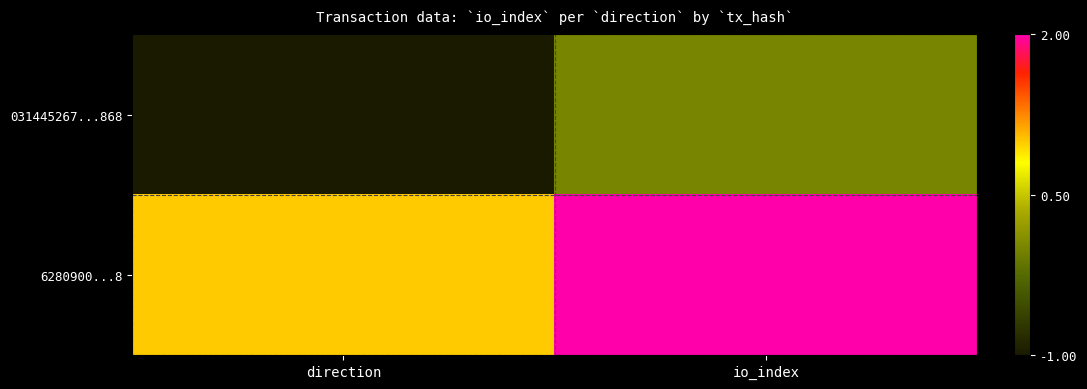

Between direction and io_index, which is larger?

io_index